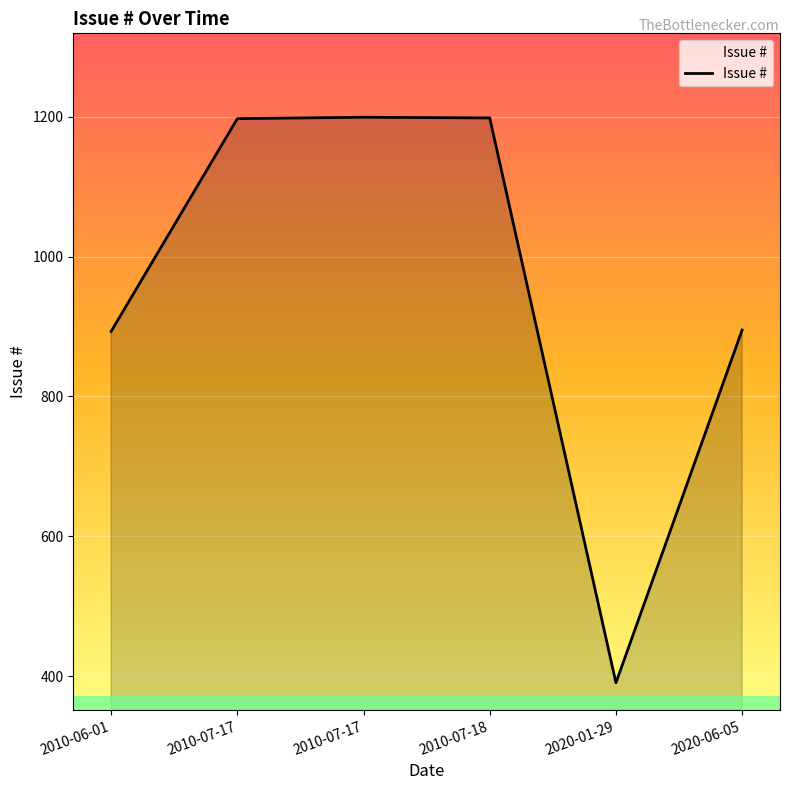

Which has a higher value, 2010-07-18 or 2020-06-05?

2010-07-18